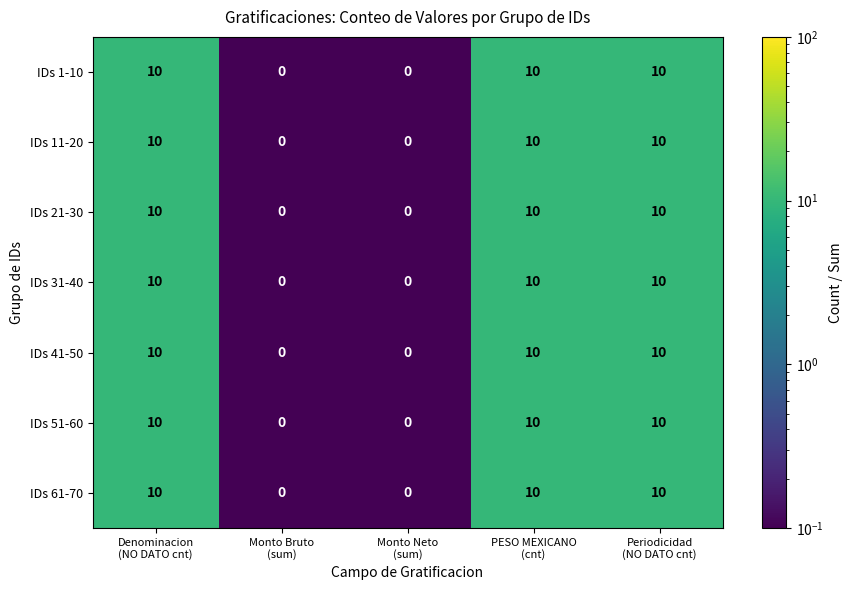

What is the difference between the maximum and minimum values in the IDs 21-30 series?

10